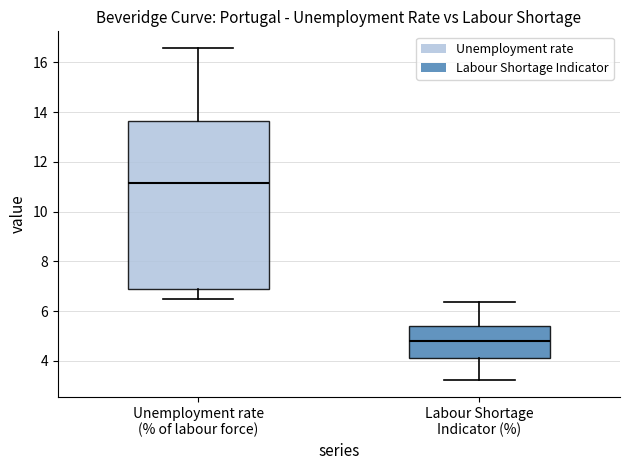

Where does the upper whisker of the box for Unemployment rate (% of labour force) end on the y-axis? The values are not printed on the chart, so give them approximately, as read against the axis.

16.6